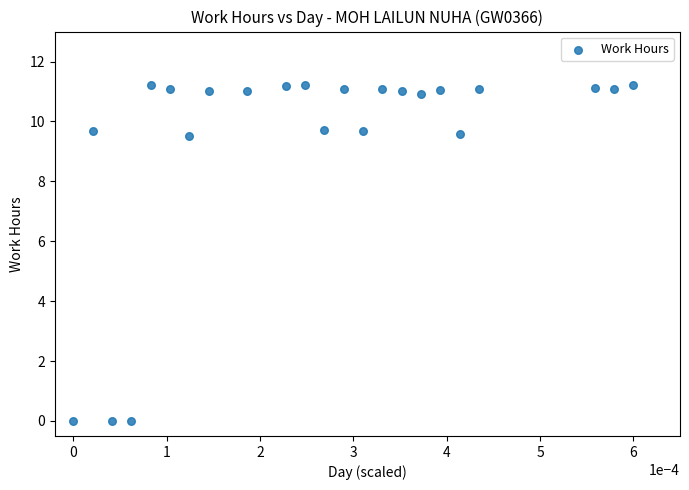

What is the range of Y values (max minus min)?

11.2